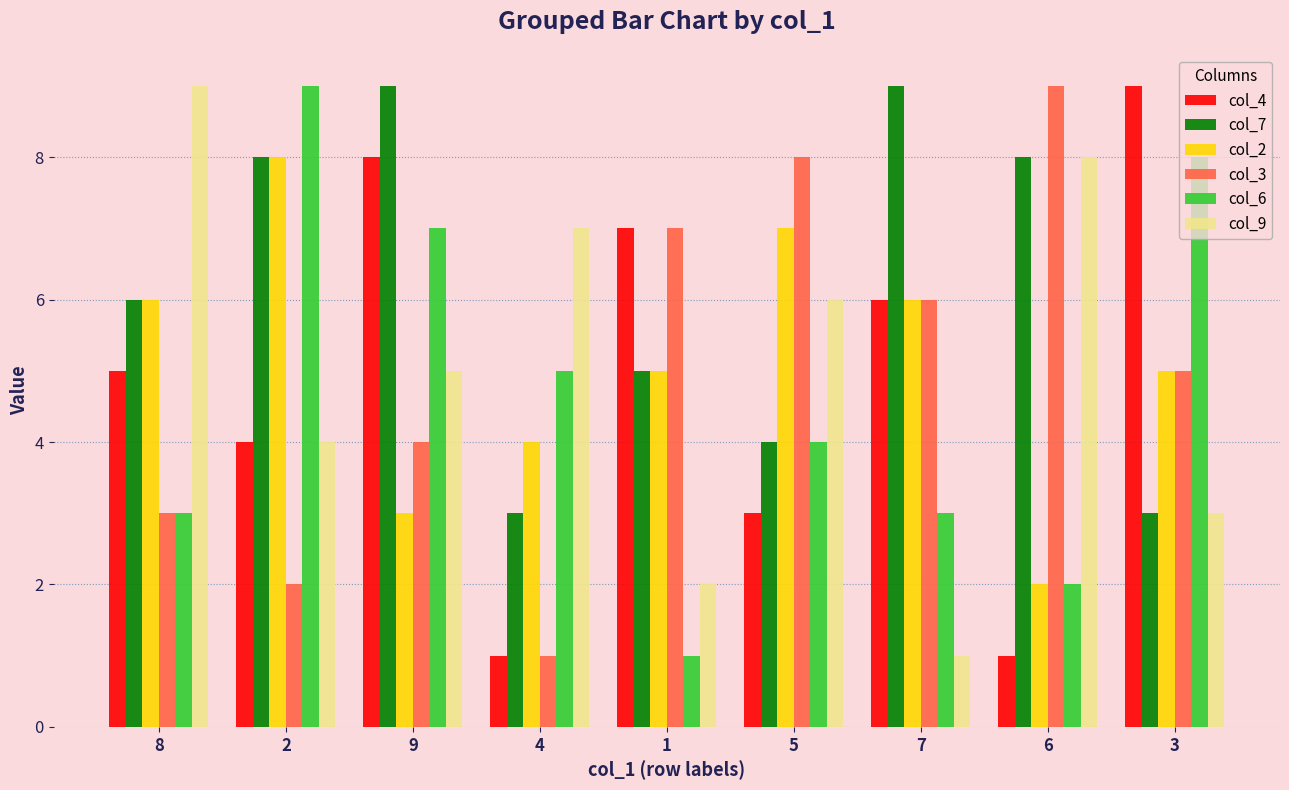

Which series changed the most between 9 and 3?

col_7